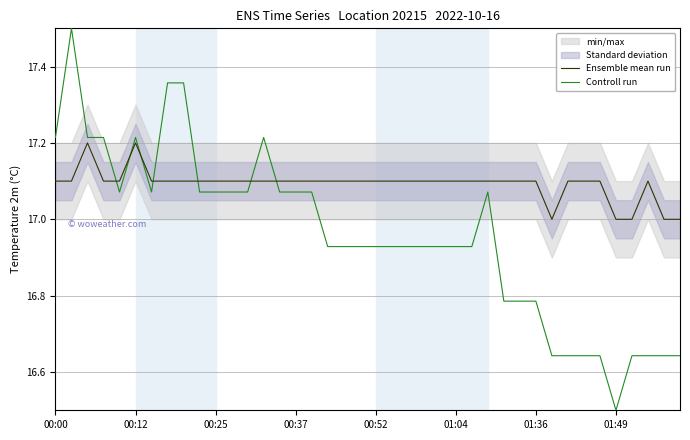

Reading right to left, what are all the values shown in this chart?

Ensemble mean run: 17.0	17.0	17.1	17.0	17.0	17.1	17.1	17.1	17.0	17.1	17.1	17.1	17.1	17.1	17.1	17.1	17.1	17.1	17.1	17.1	17.1	17.1	17.1	17.1	17.1	17.1	17.1	17.1	17.1	17.1	17.1	17.1	17.1	17.1	17.2	17.1	17.1	17.2	17.1	17.1
Controll run: 16.6	16.6	16.6	16.6	16.5	16.6	16.6	16.6	16.6	16.8	16.8	16.8	17.1	16.9	16.9	16.9	16.9	16.9	16.9	16.9	16.9	16.9	16.9	17.1	17.1	17.1	17.2	17.1	17.1	17.1	17.1	17.4	17.4	17.1	17.2	17.1	17.2	17.2	17.5	17.2